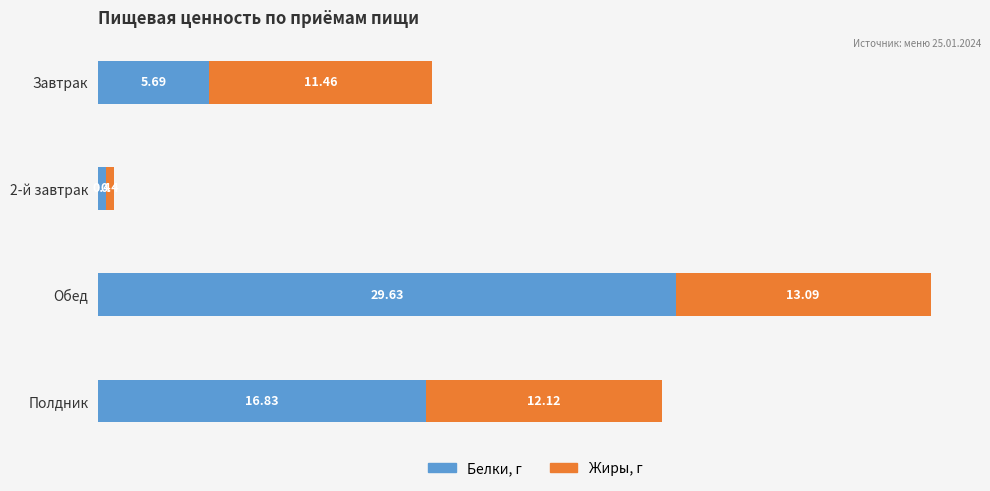

Which category has the highest value in the Белки, г series?

Обед